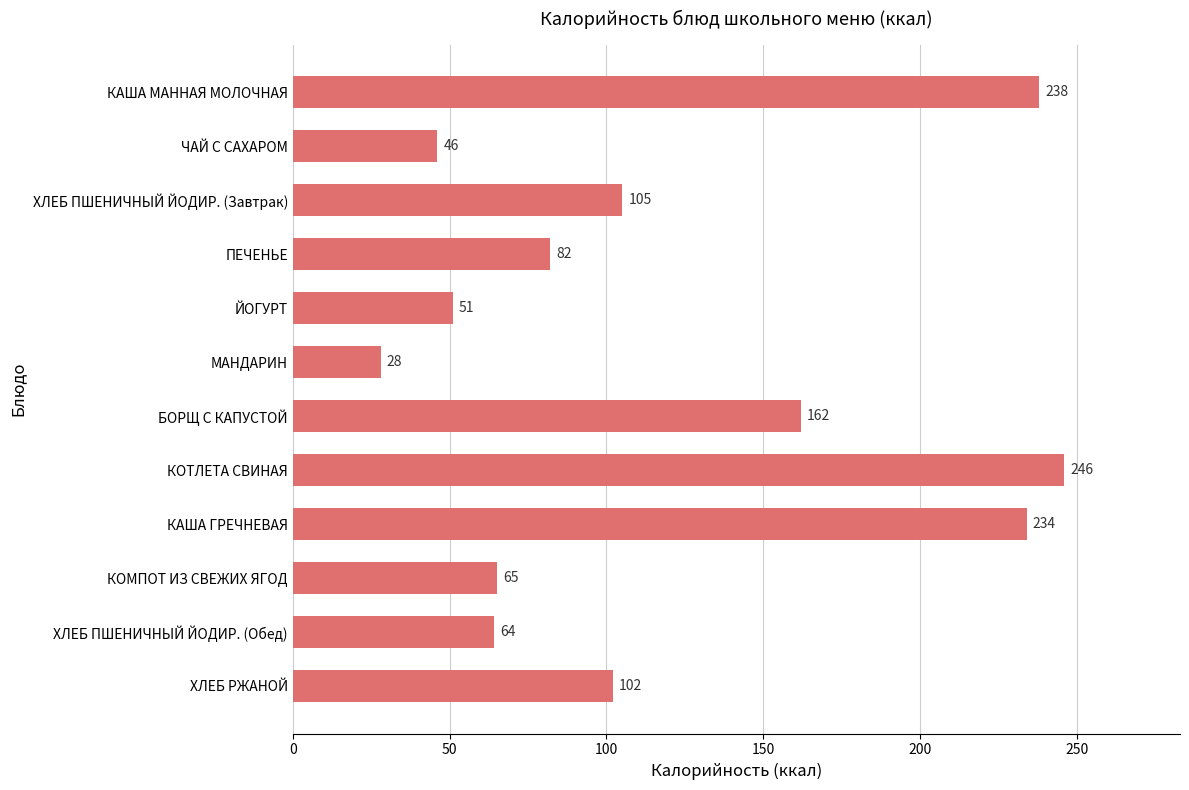

What is the greatest value displayed?

246